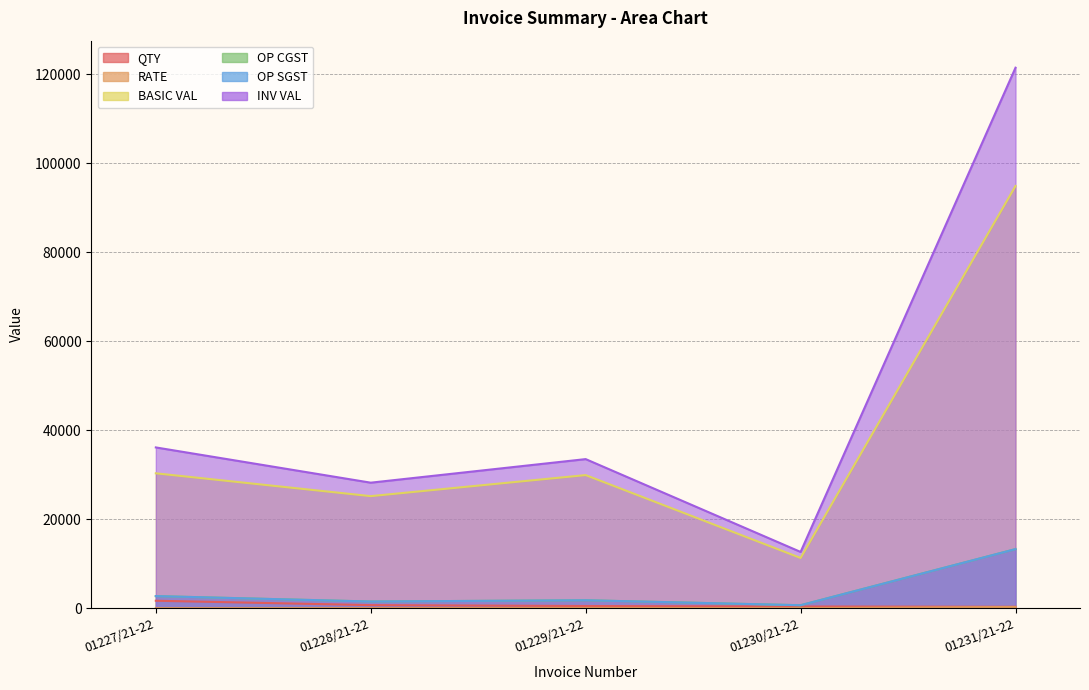

What position from the right is 01228/21-22?

4